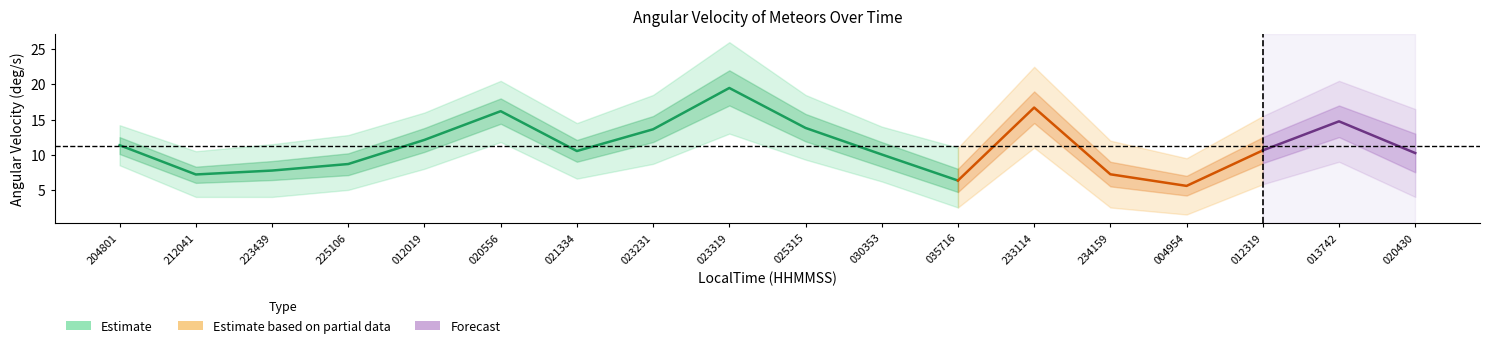

At which category does AV_upper1 reach its first local peak?

20190617_020556